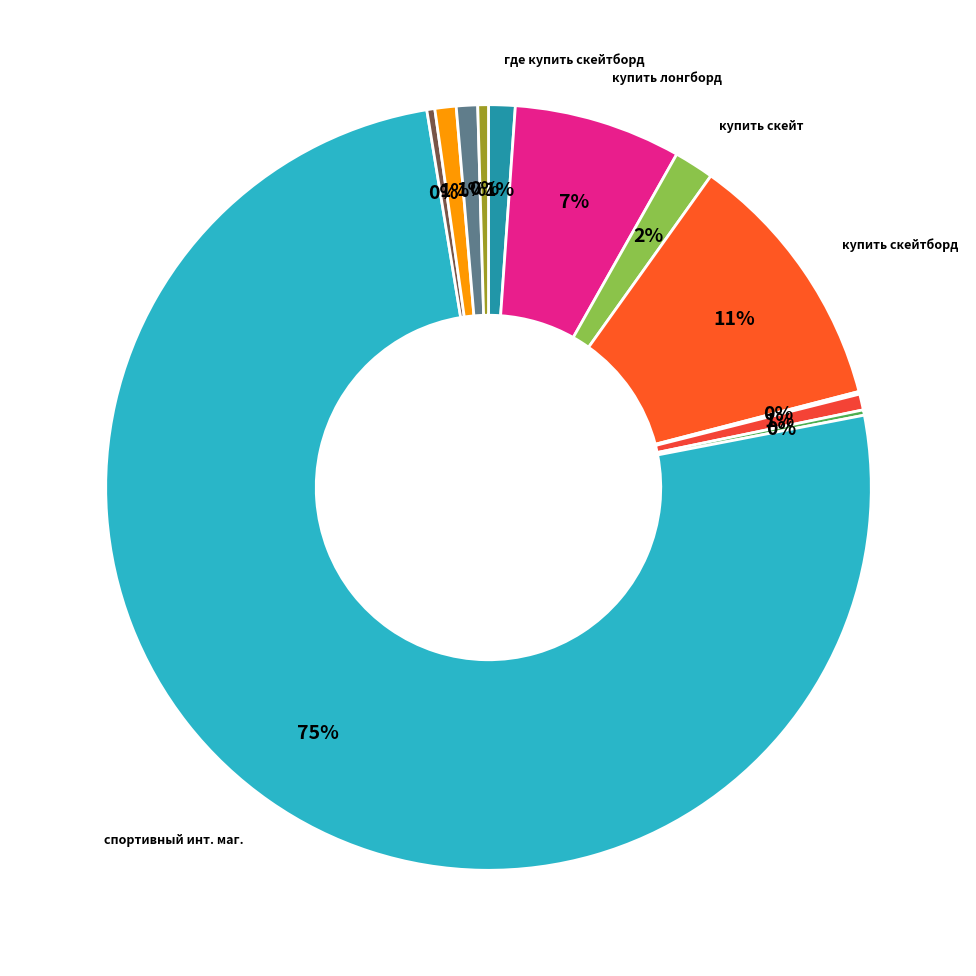

Which slice is the smallest?

скейтборд интернет магазин